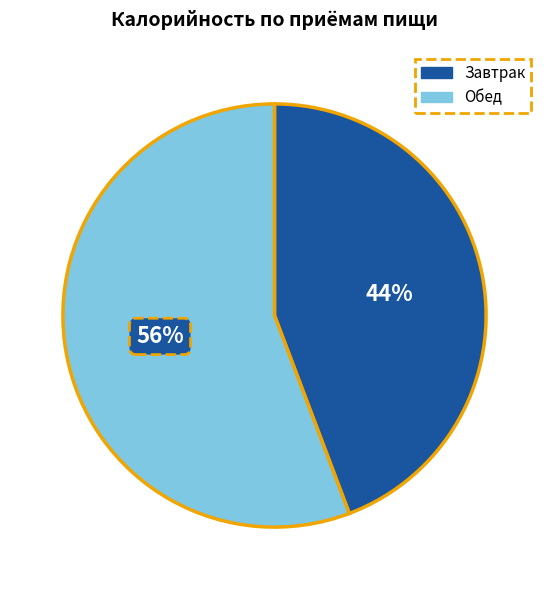

What is the smallest slice in the pie chart?

Завтрак